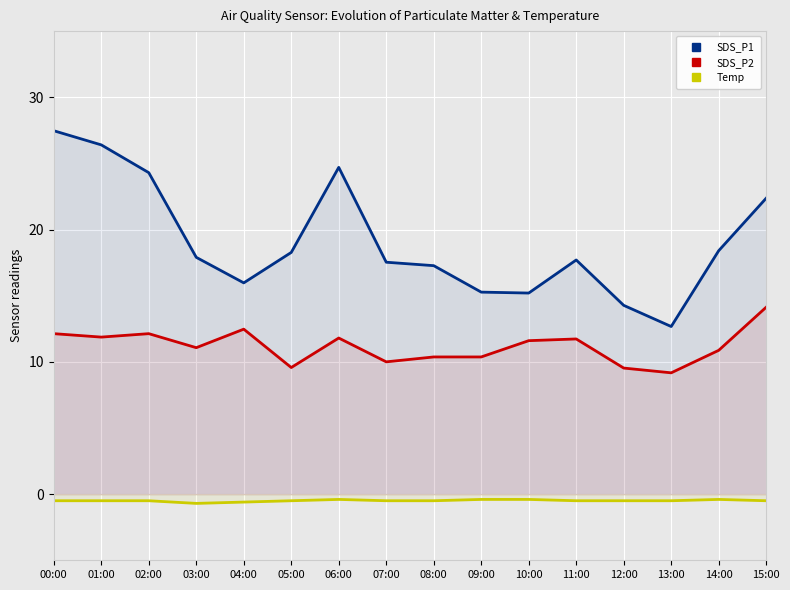

How many lines are shown in the chart?

3